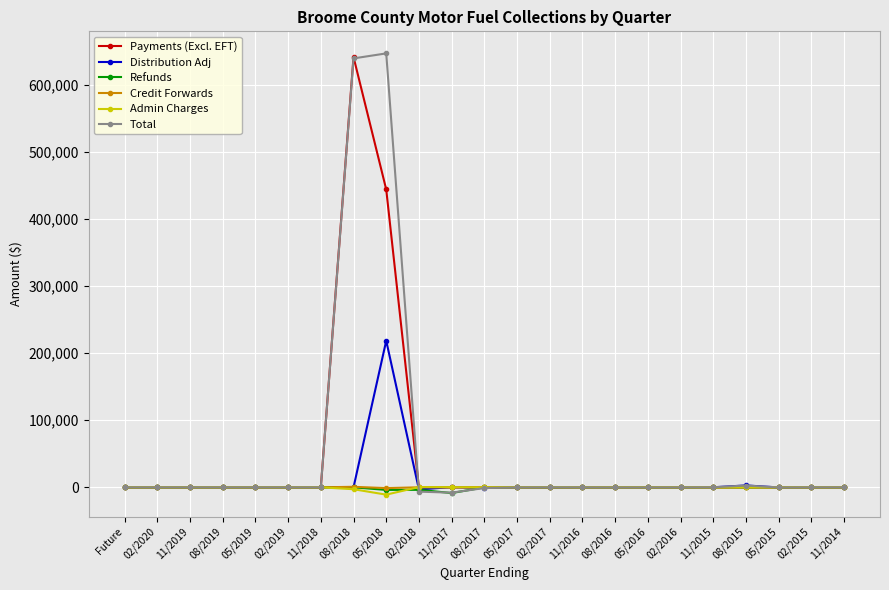

What is the label of the 18th point from the right?

02/2019